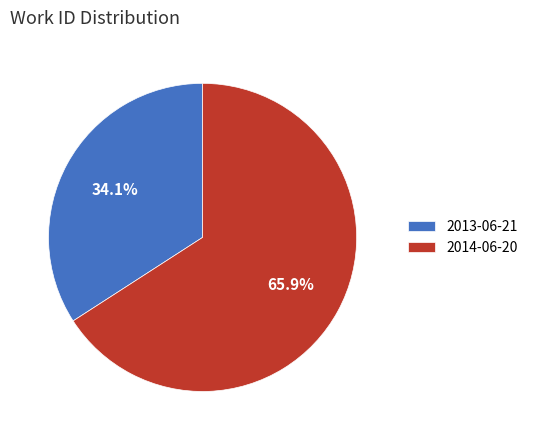

To the nearest percent, what percentage of the pie is 2013-06-21?

34%